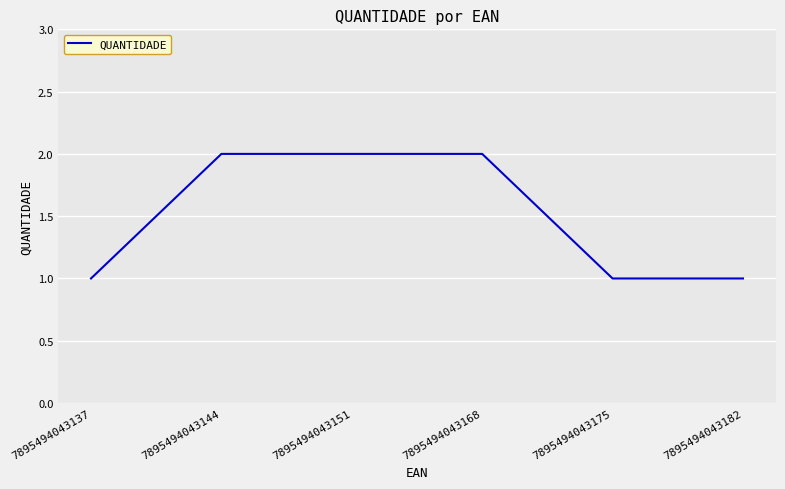

What is the ratio of the value at 7895494043137 to the value at 7895494043168?

0.5